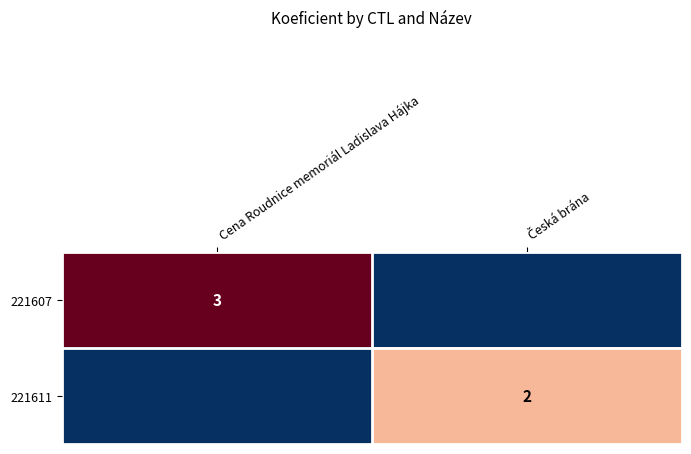

Is it true that 221607 equals 3 at Cena Roudnice memoriál Ladislava Hájka?

True